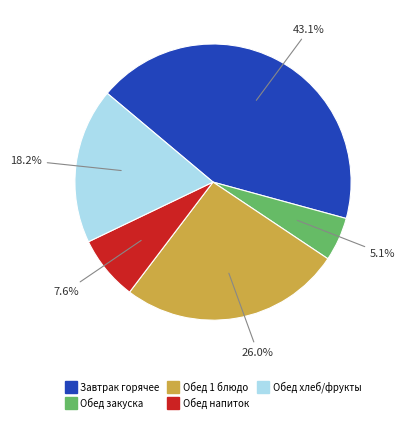

Is there a majority slice in this chart?

No